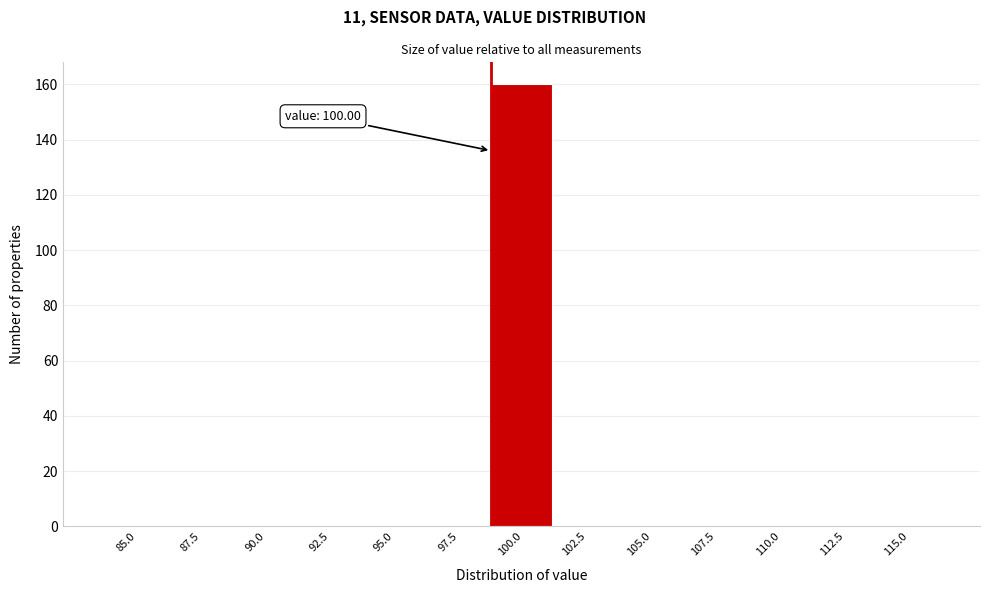

Reading left to right, transcribe all the data shown in this chart.

85.0=0	87.5=0	90.0=0	92.5=0	95.0=0	97.5=0	100.0=160	102.5=0	105.0=0	107.5=0	110.0=0	112.5=0	115.0=0